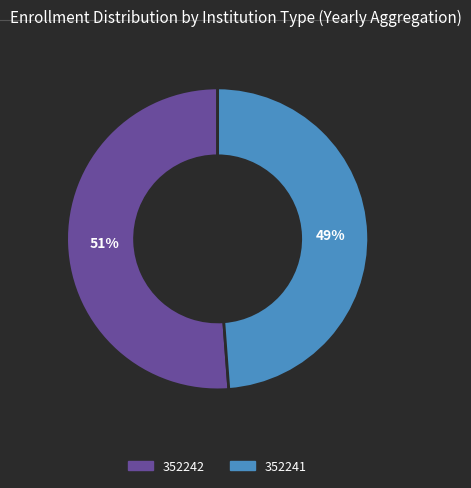

Rank the categories by value from lowest to highest.

352241, 352242